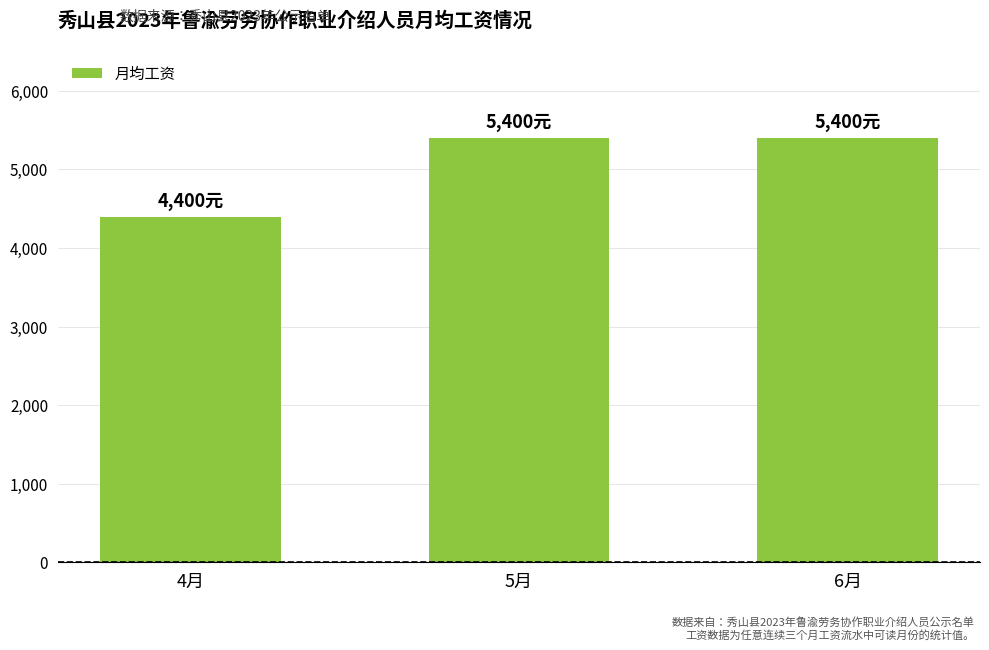

What is the minimum value shown in the chart?

4400